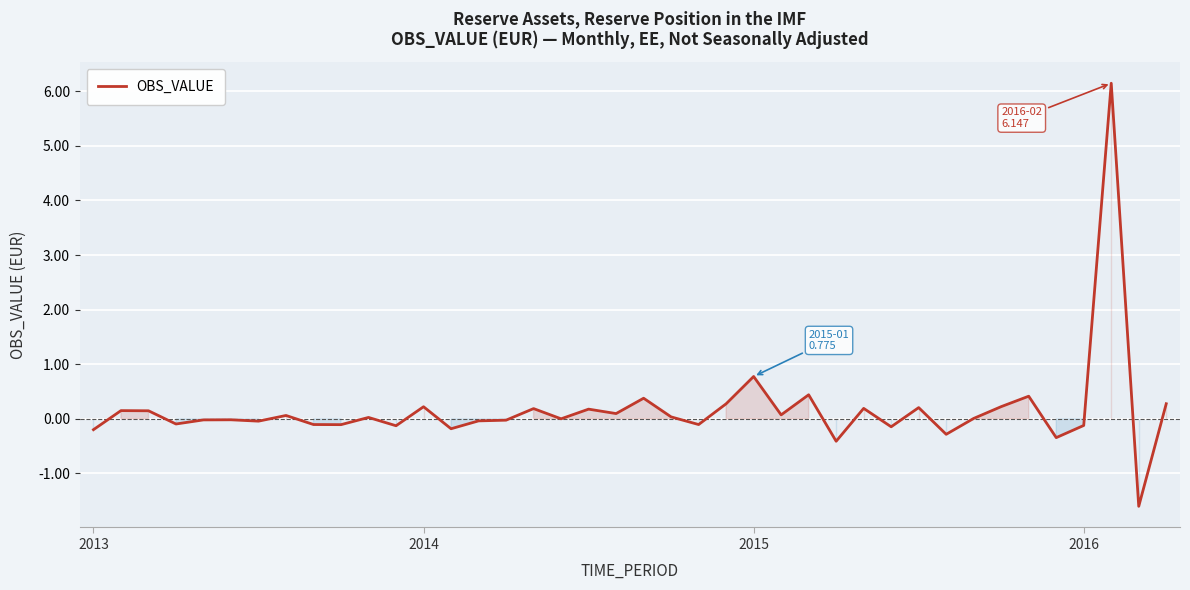

What is the difference between the maximum and second lowest values?

6.6